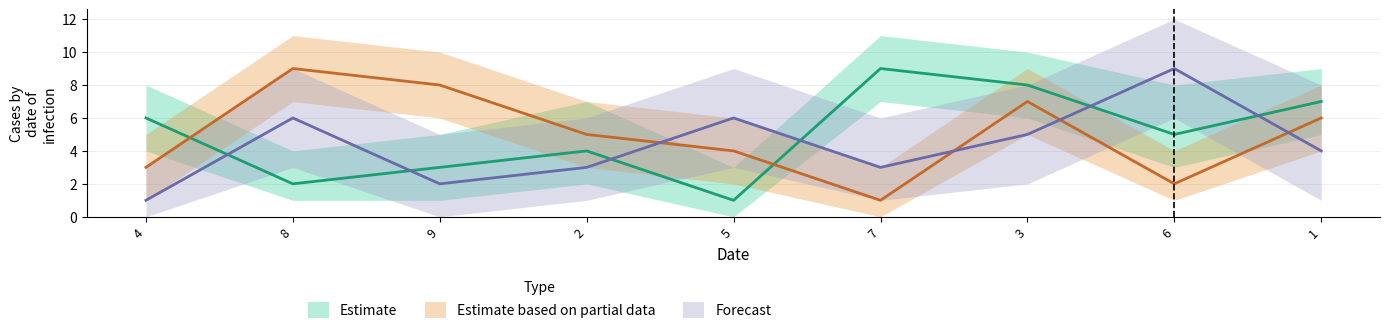

True or false: Forecast and Estimate intersect in this chart.

True